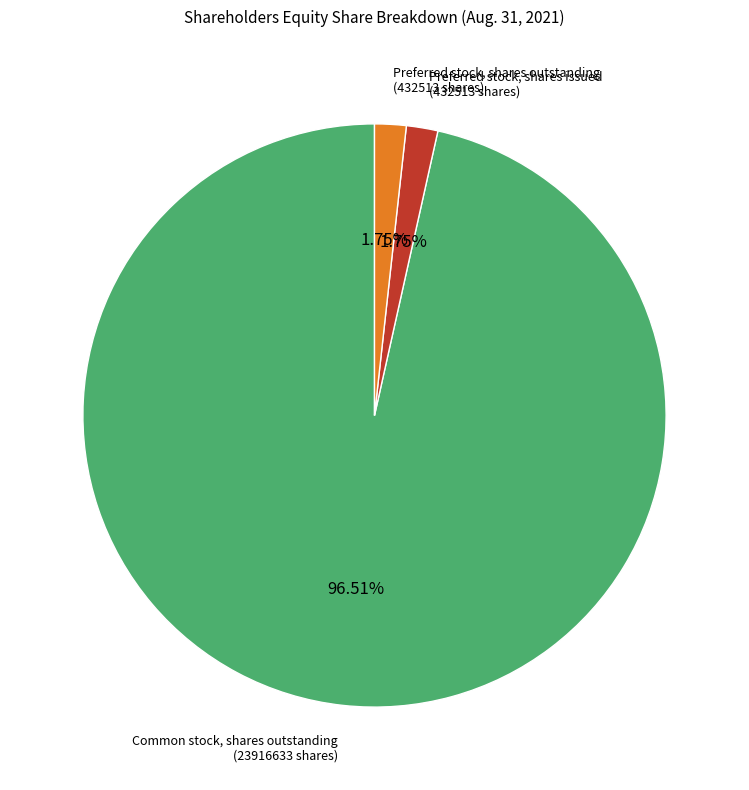

Is there a majority slice in this chart?

Yes